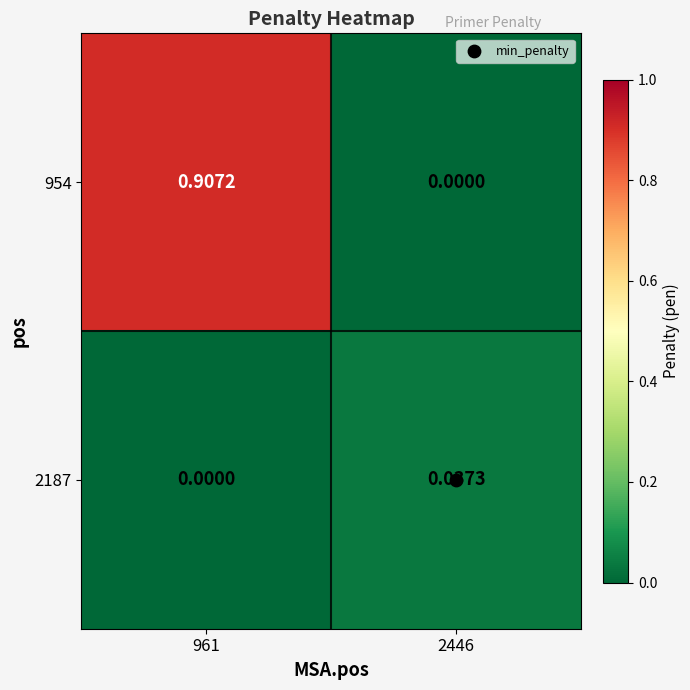

Is the value of 954 at 961 greater than the value of 2187 at 961?

Yes